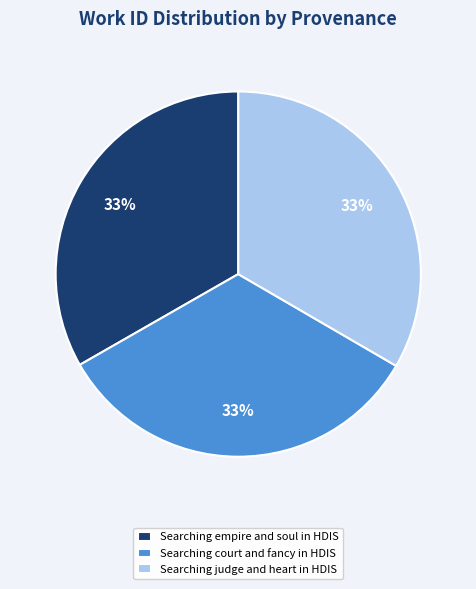

True or false: Searching court and fancy in HDIS accounts for 43% of the total.

False